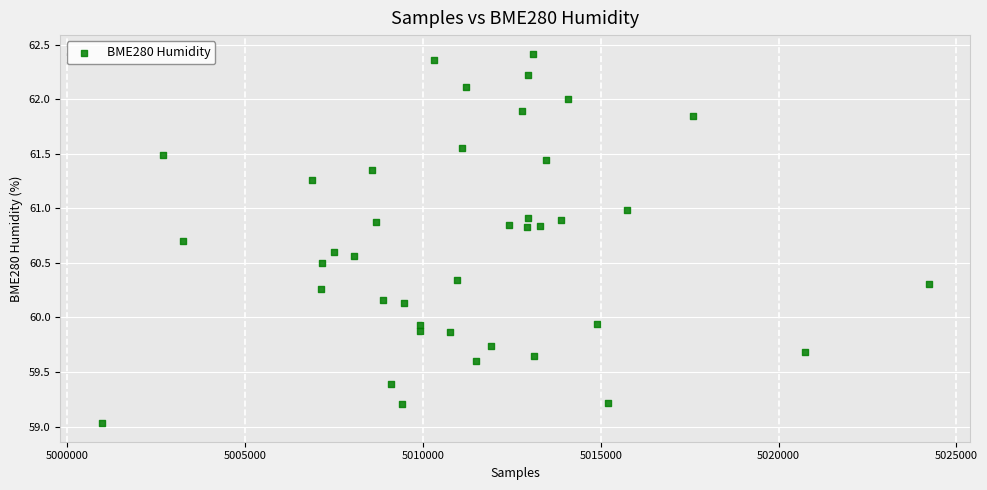

What is the range of X values (max minus min)?

23267.0